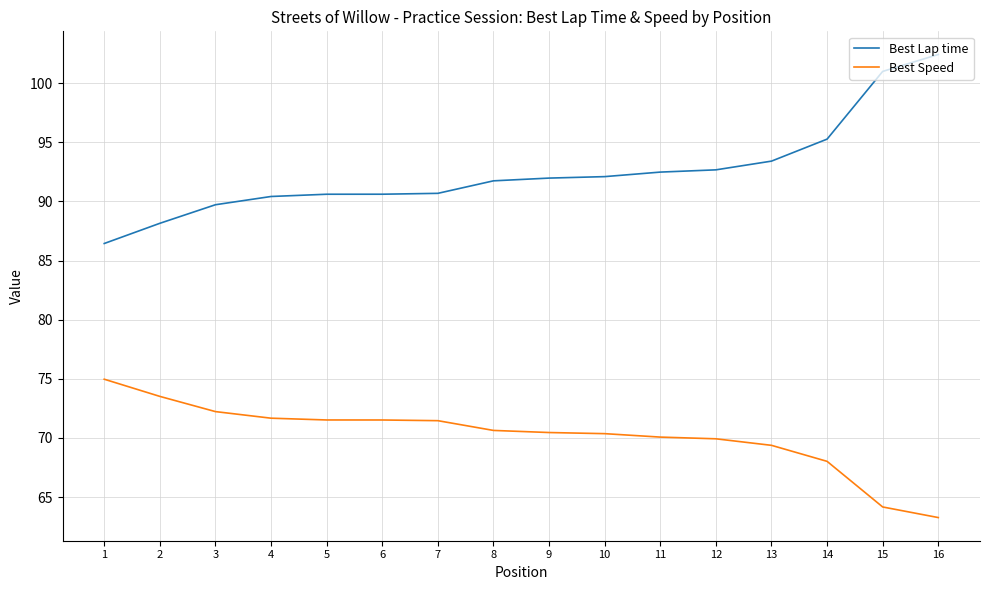

Which series has the largest total across all categories?

Best Lap time